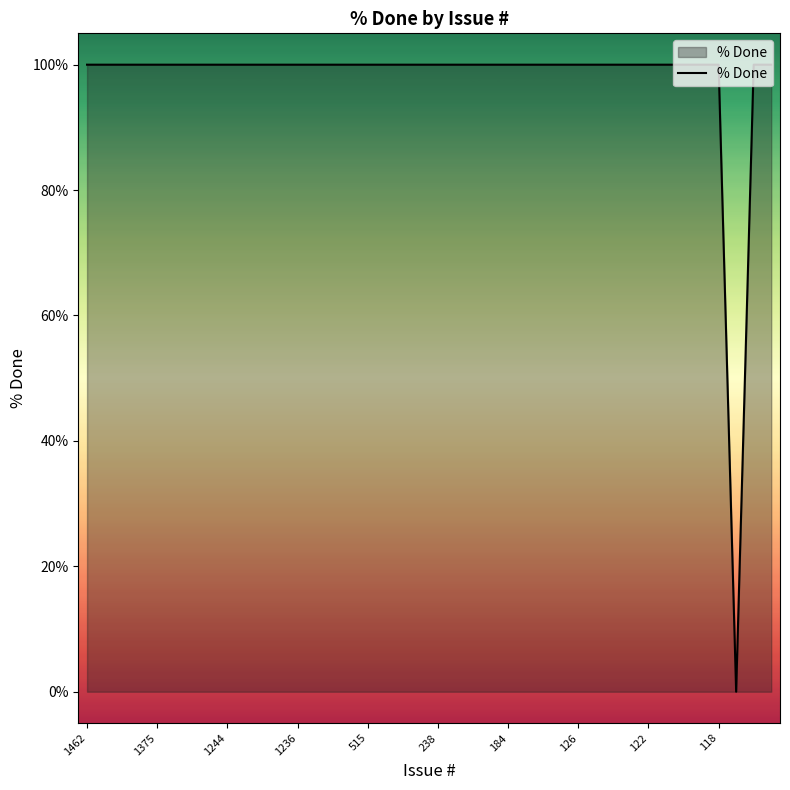

How many positive values are there?

39